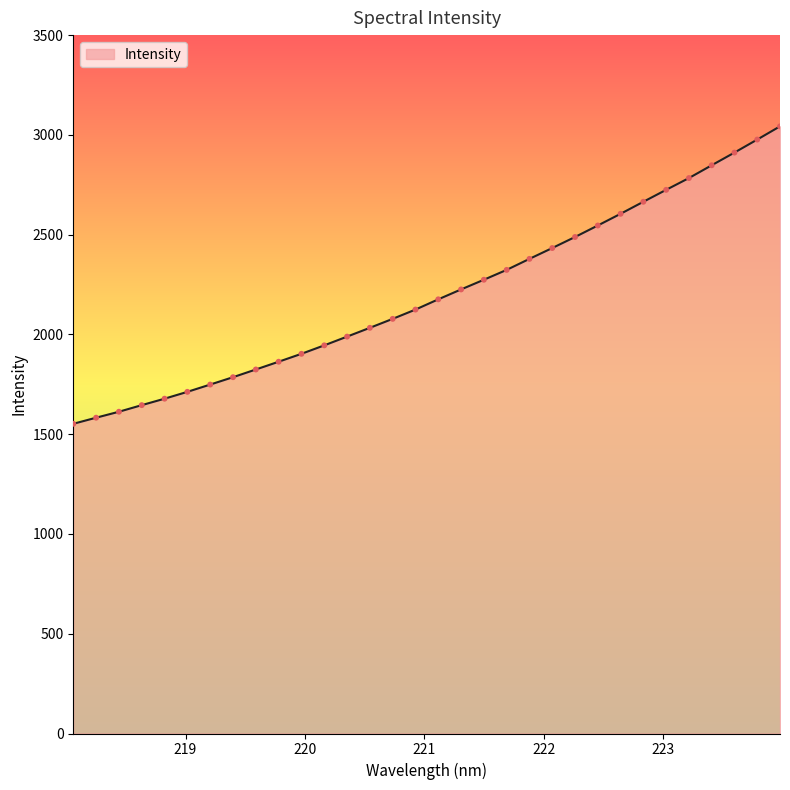

What is the maximum value shown in the chart?

3042.7